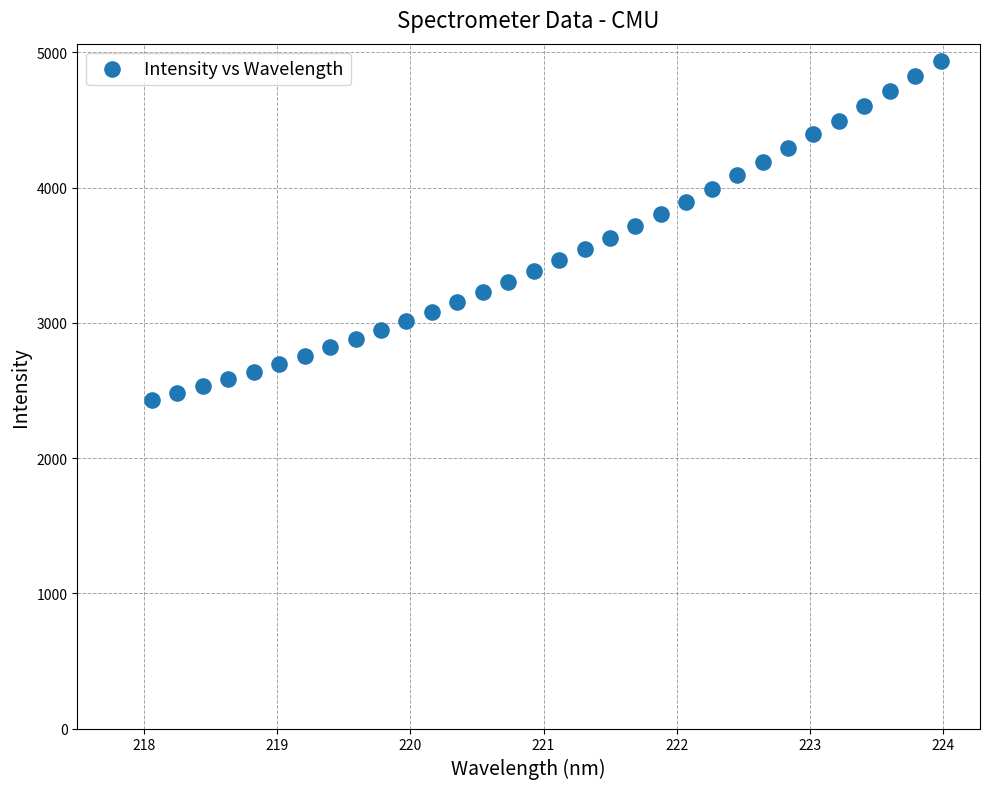

What is the range of X values (max minus min)?

5.9